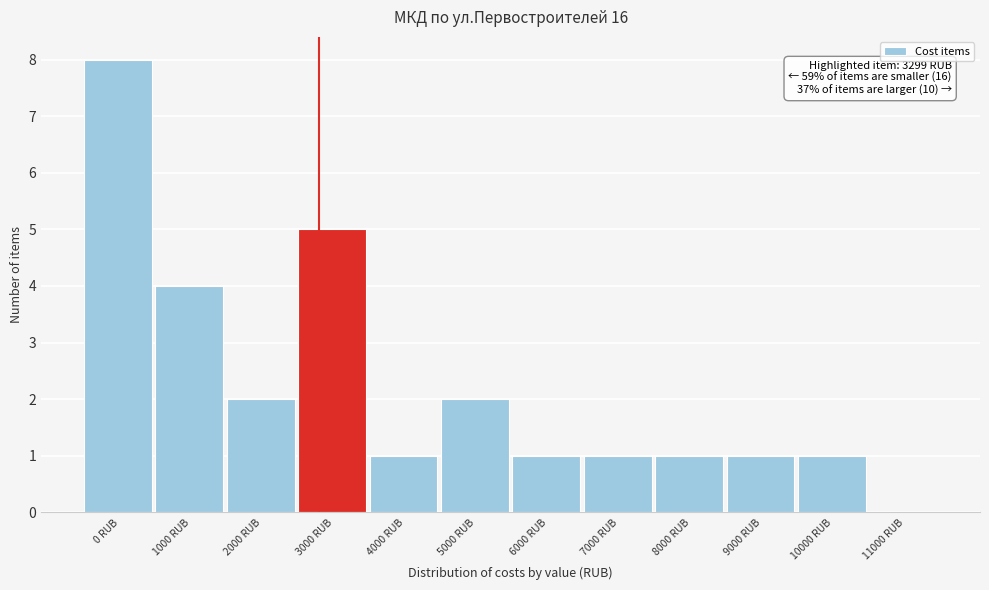

Reading right to left, extract all data points from this chart.

11000 RUB=0	10000 RUB=1	9000 RUB=1	8000 RUB=1	7000 RUB=1	6000 RUB=1	5000 RUB=2	4000 RUB=1	3000 RUB=5	2000 RUB=2	1000 RUB=4	0 RUB=8